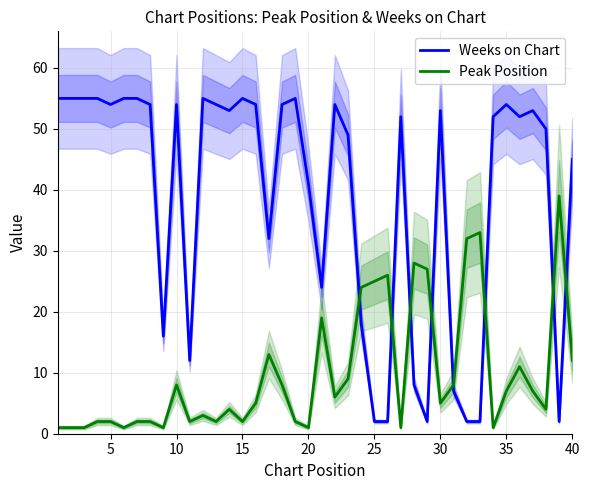

What are all the series names shown in the legend?

Weeks on Chart, Peak Position